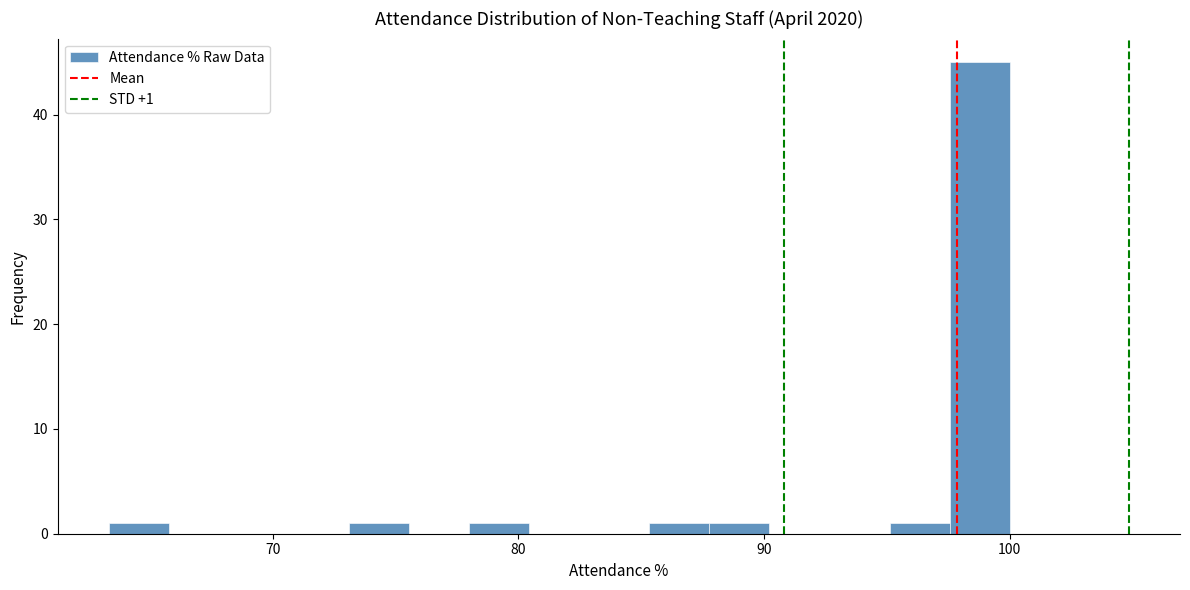

Read against the x-axis, roughly where is the centre of the tallest bar?

99